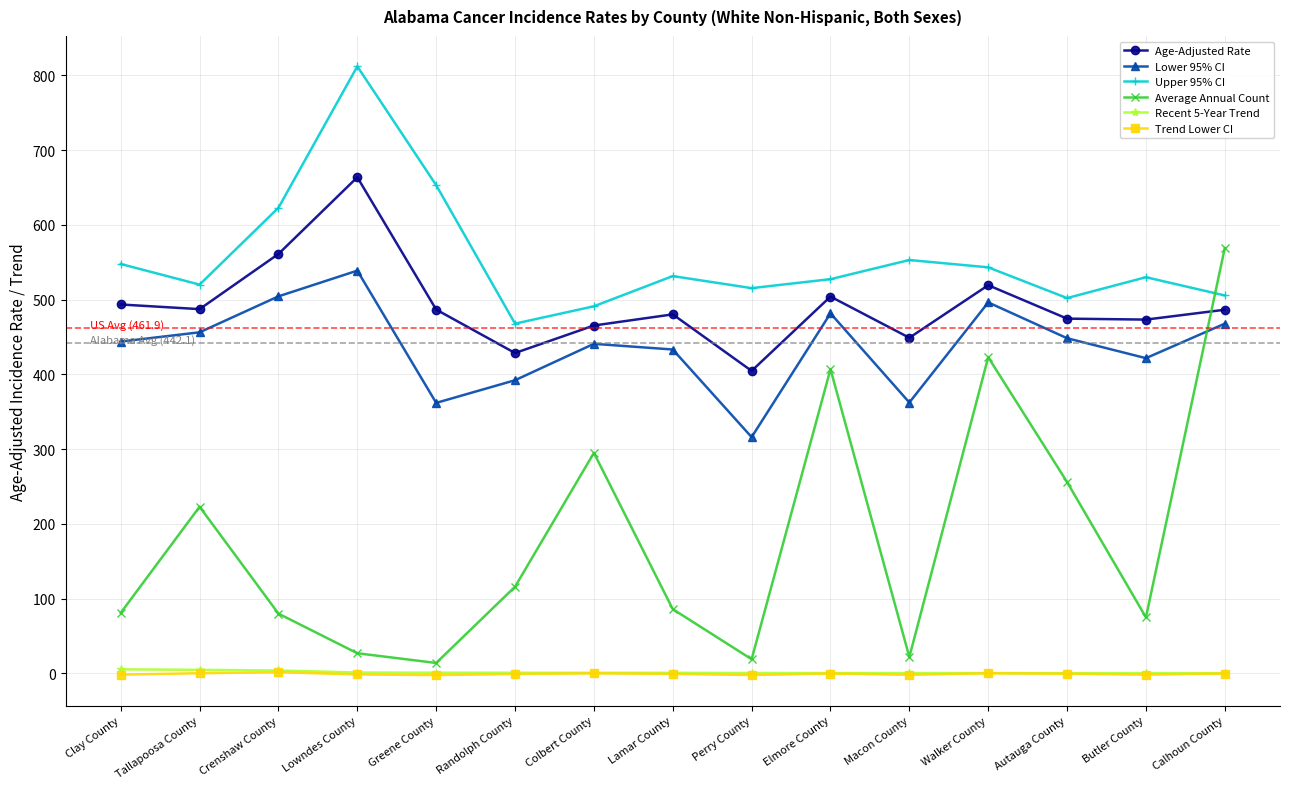

What is the spread (max minus min) of values at Calhoun County?

569.1